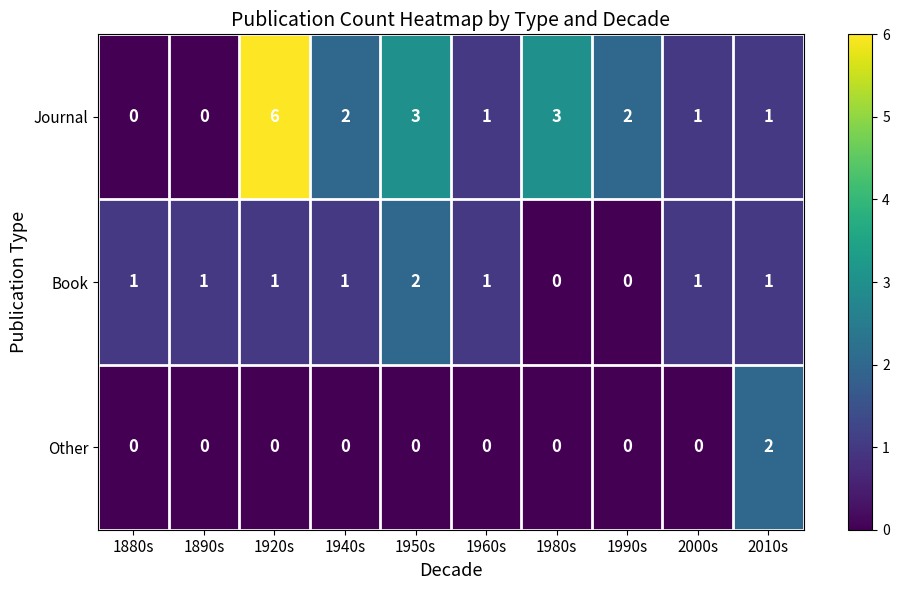

What is the total value across all series at 2010s?

4